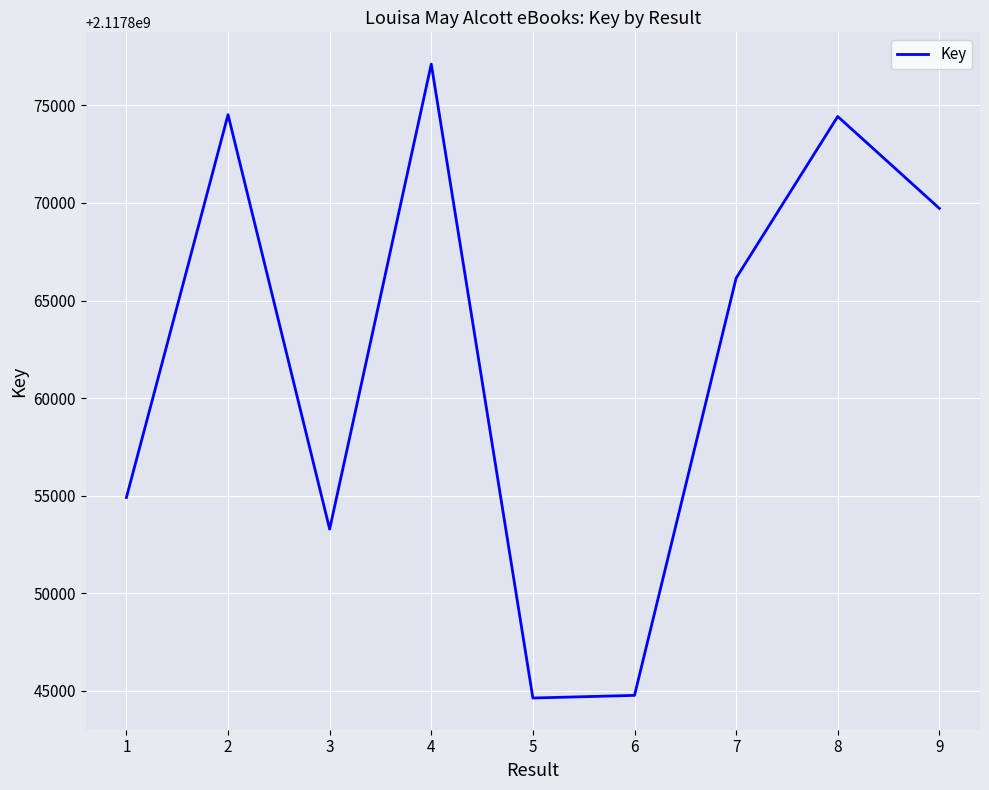

What is the change in value from 3 to 8?

+21141